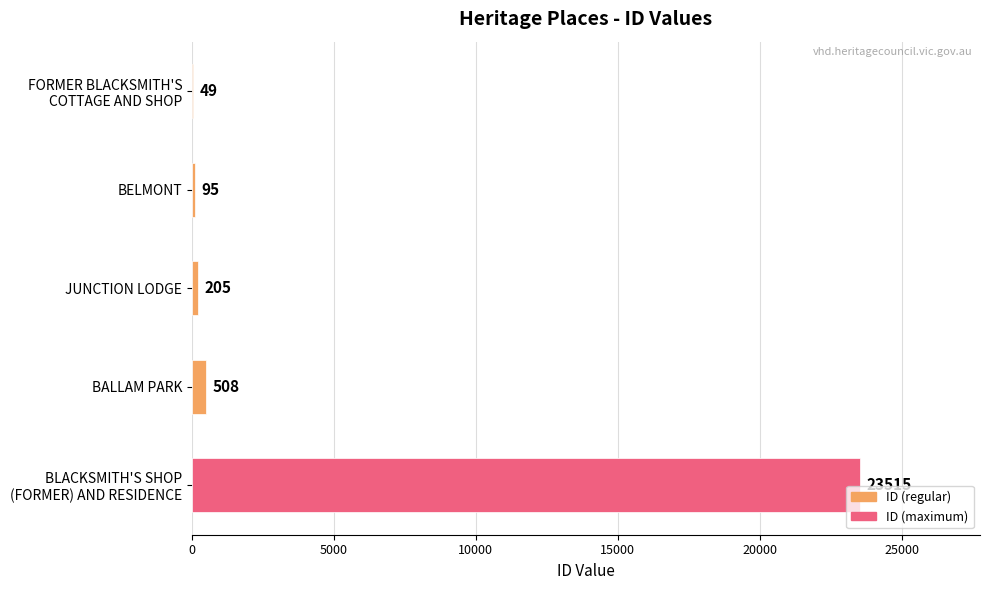

Are the bars horizontal?

Yes